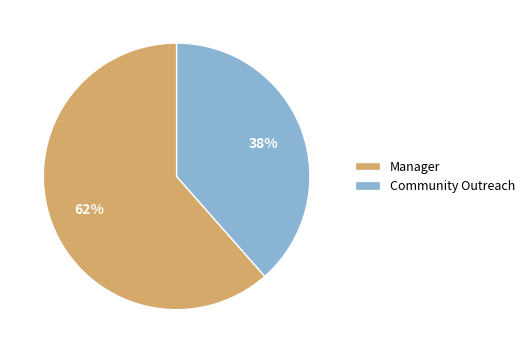

How many segments does this pie chart have?

2